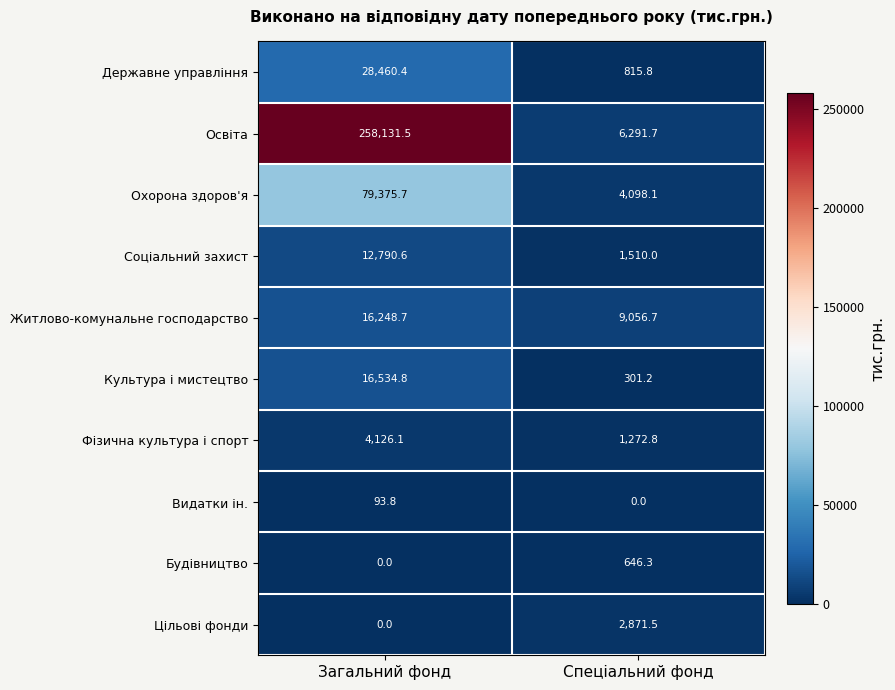

Between Загальний фонд and Спеціальний фонд, which series saw the biggest shift?

Освіта